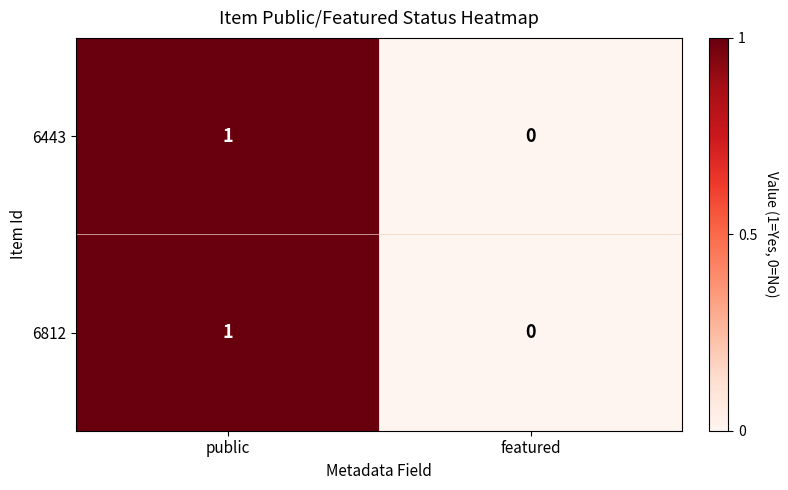

Reading left to right, list all the values displayed in this chart.

6443: 1	0
6812: 1	0